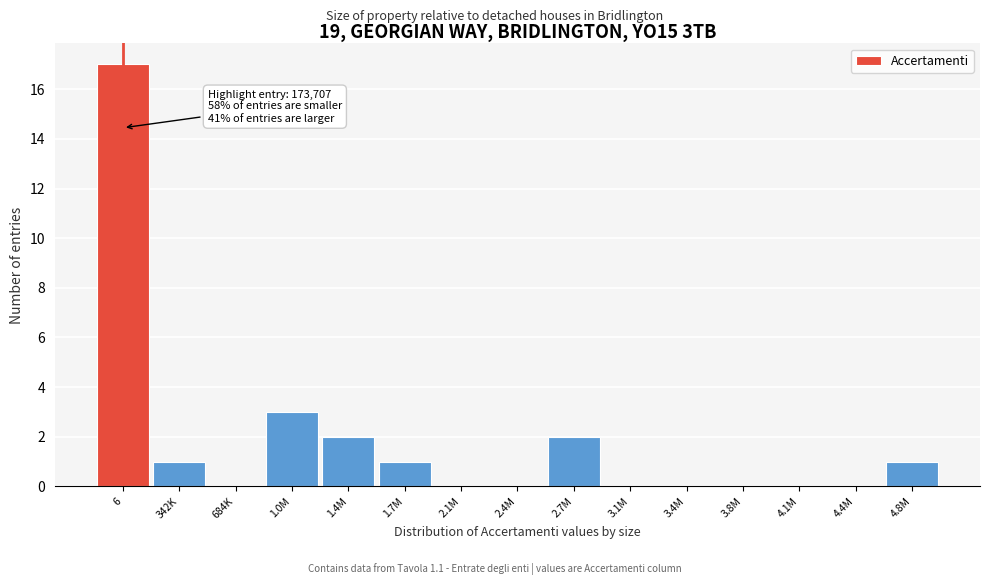

Reading left to right, what are all the values shown in this chart?

6=17	342K=1	684K=0	1.0M=3	1.4M=2	1.7M=1	2.1M=0	2.4M=0	2.7M=2	3.1M=0	3.4M=0	3.8M=0	4.1M=0	4.4M=0	4.8M=1